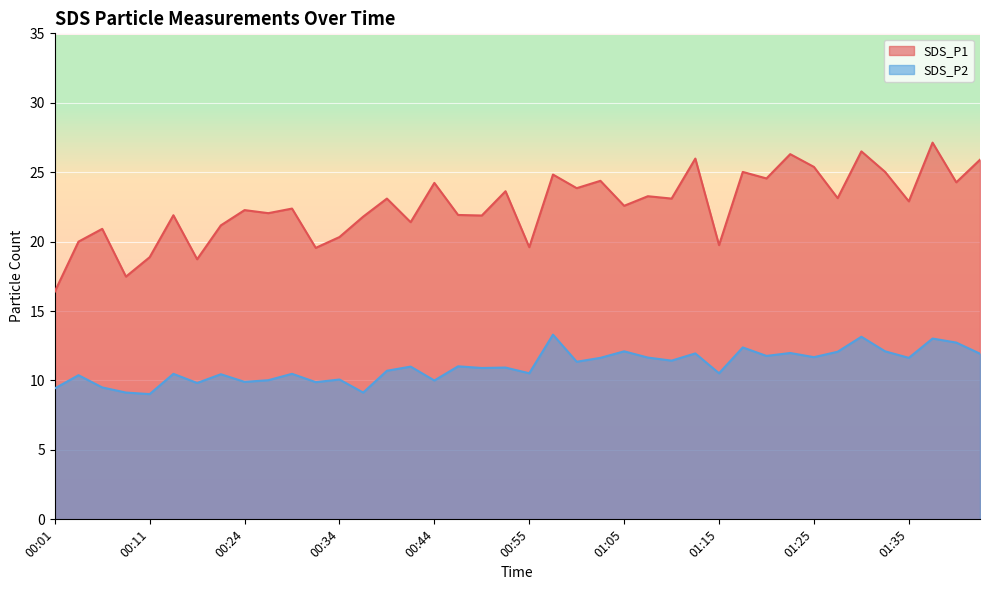

True or false: SDS_P2 and SDS_P1 intersect in this chart.

False